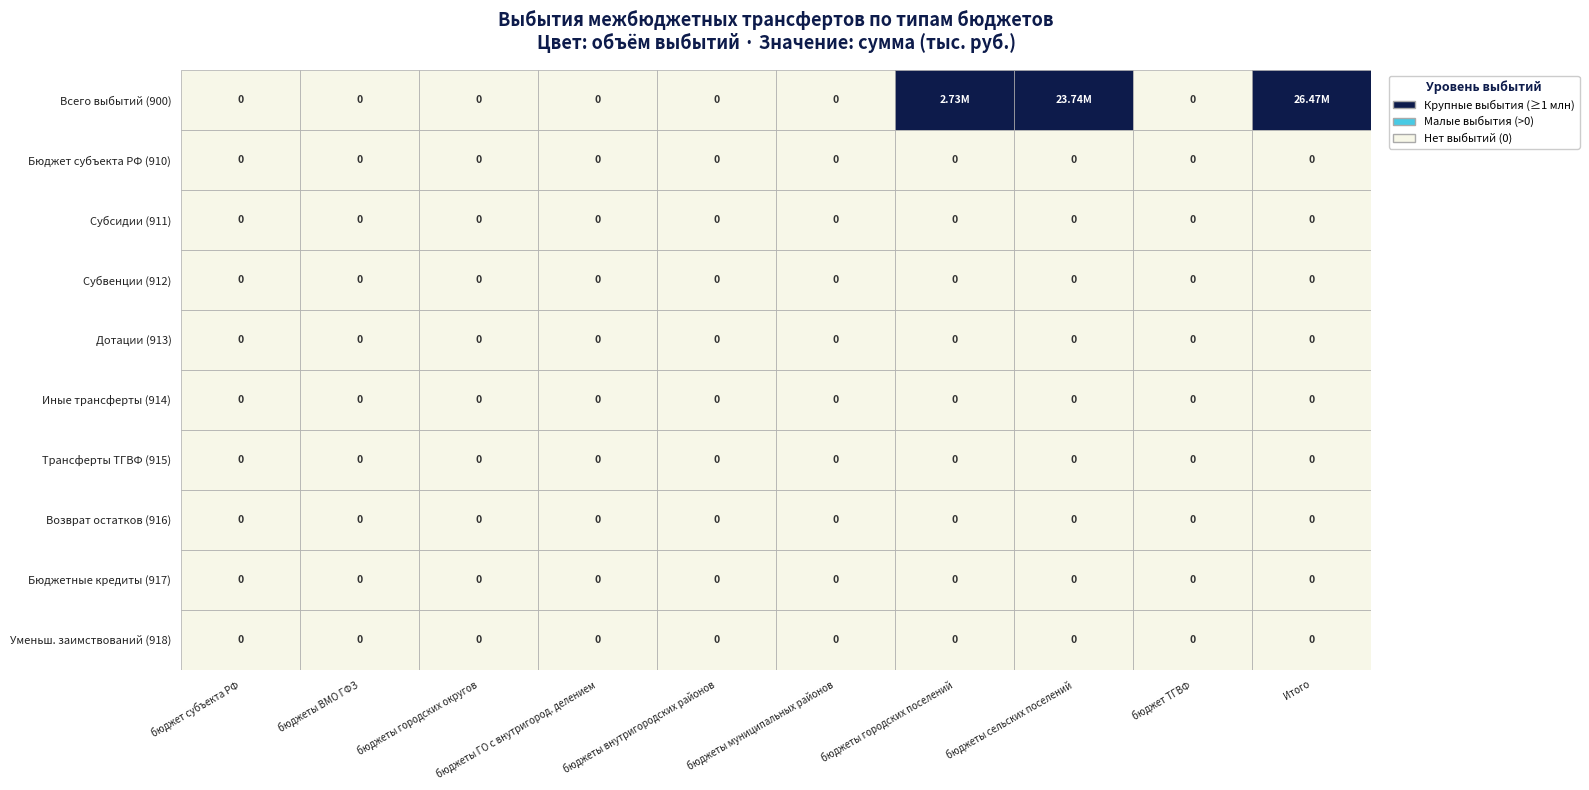

Rank the series at 4 from highest to lowest value.

Всего выбытий, Бюджет субъекта РФ, Субсидии (910-920), Субвенции (912-922), Дотации (913-923), Иные трансферты, Трансферты ТГВФ, Возврат остатков, Бюджетные кредиты, Уменьш. заимствований